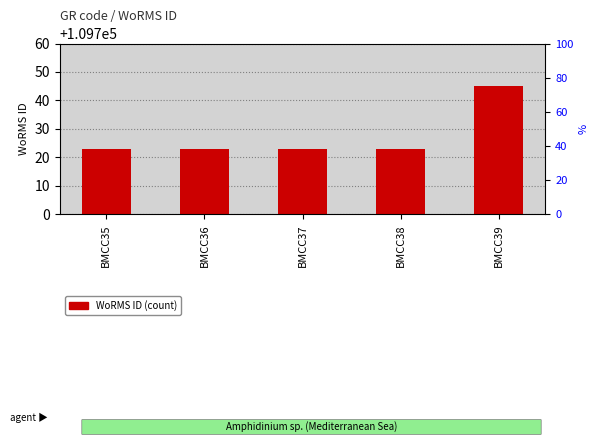

Reading left to right, extract all data points from this chart.

109723	109723	109723	109723	109745